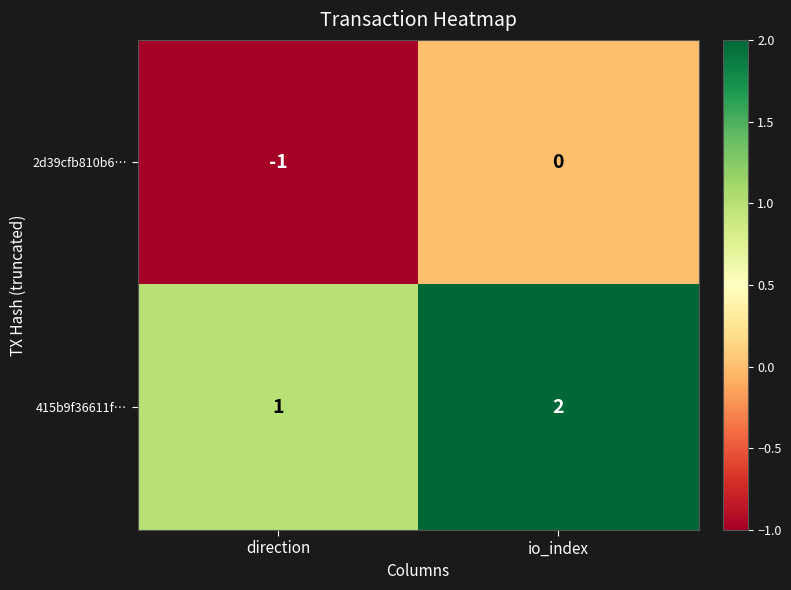

What is the sum of all 415b9f36611f… values?

3